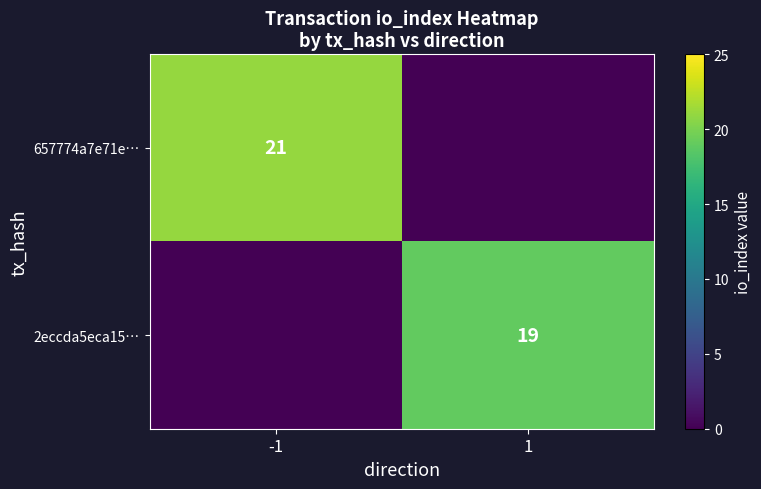

The value of 2eccda5eca15… at 1 is 6. True or false?

False